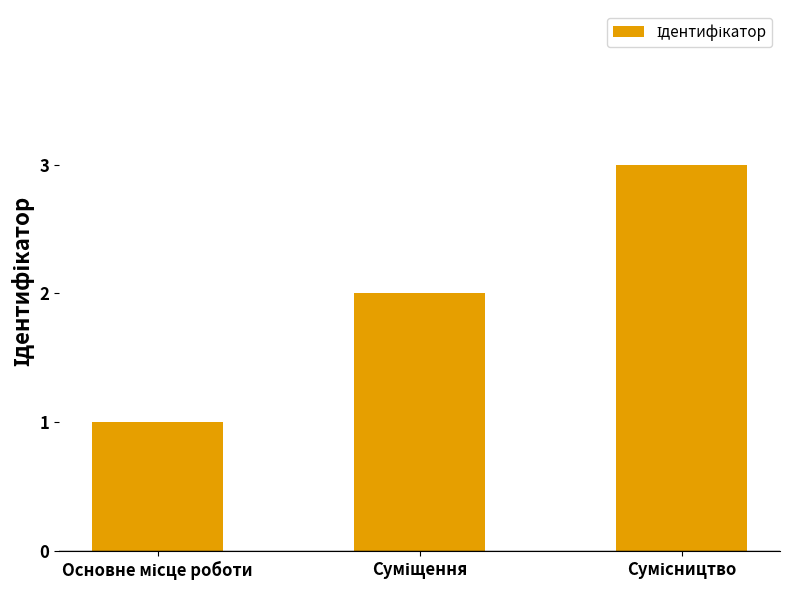

What is the sum of all values?

6